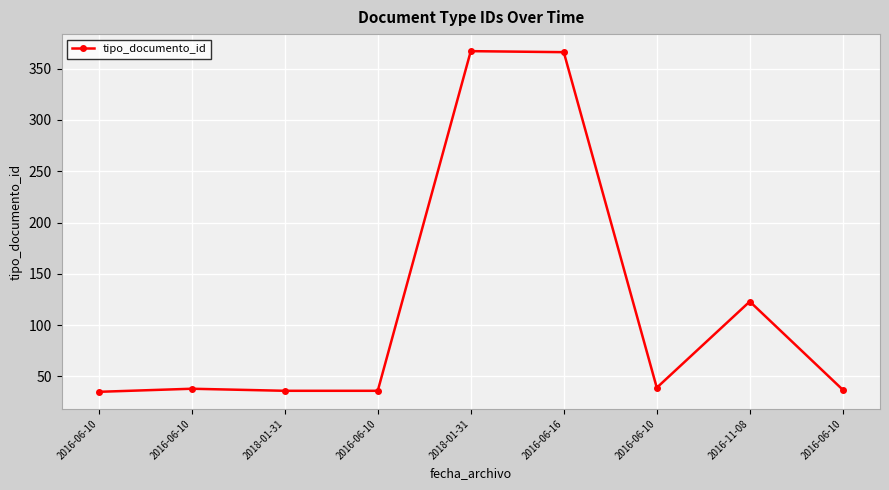

True or false: the data shows 563 at 2016-06-16.

False